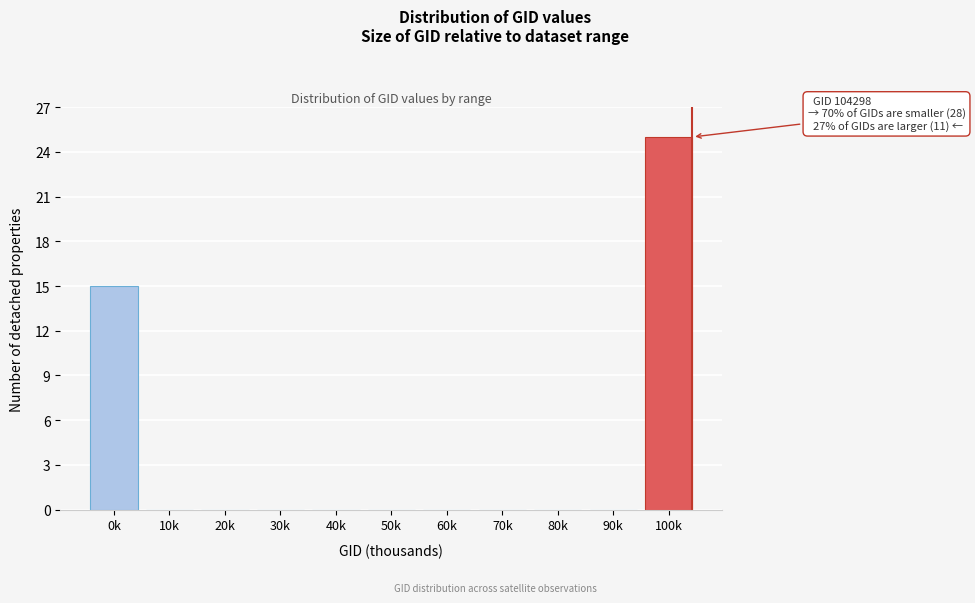

Reading right to left, what are all the values shown in this chart?

100k=25	90k=0	80k=0	70k=0	60k=0	50k=0	40k=0	30k=0	20k=0	10k=0	0k=15